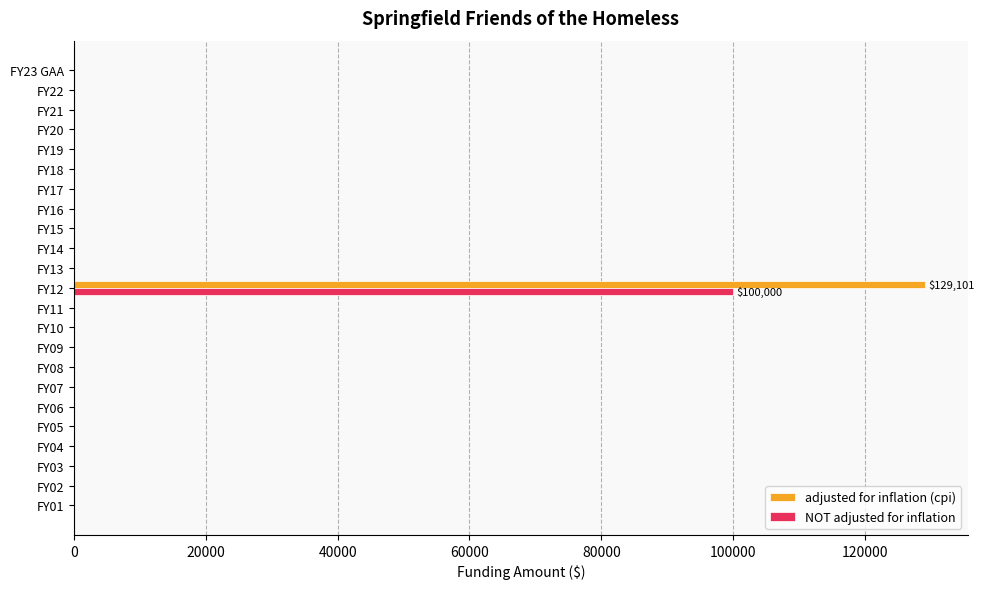

At which category is the sum across all series the highest?

FY12